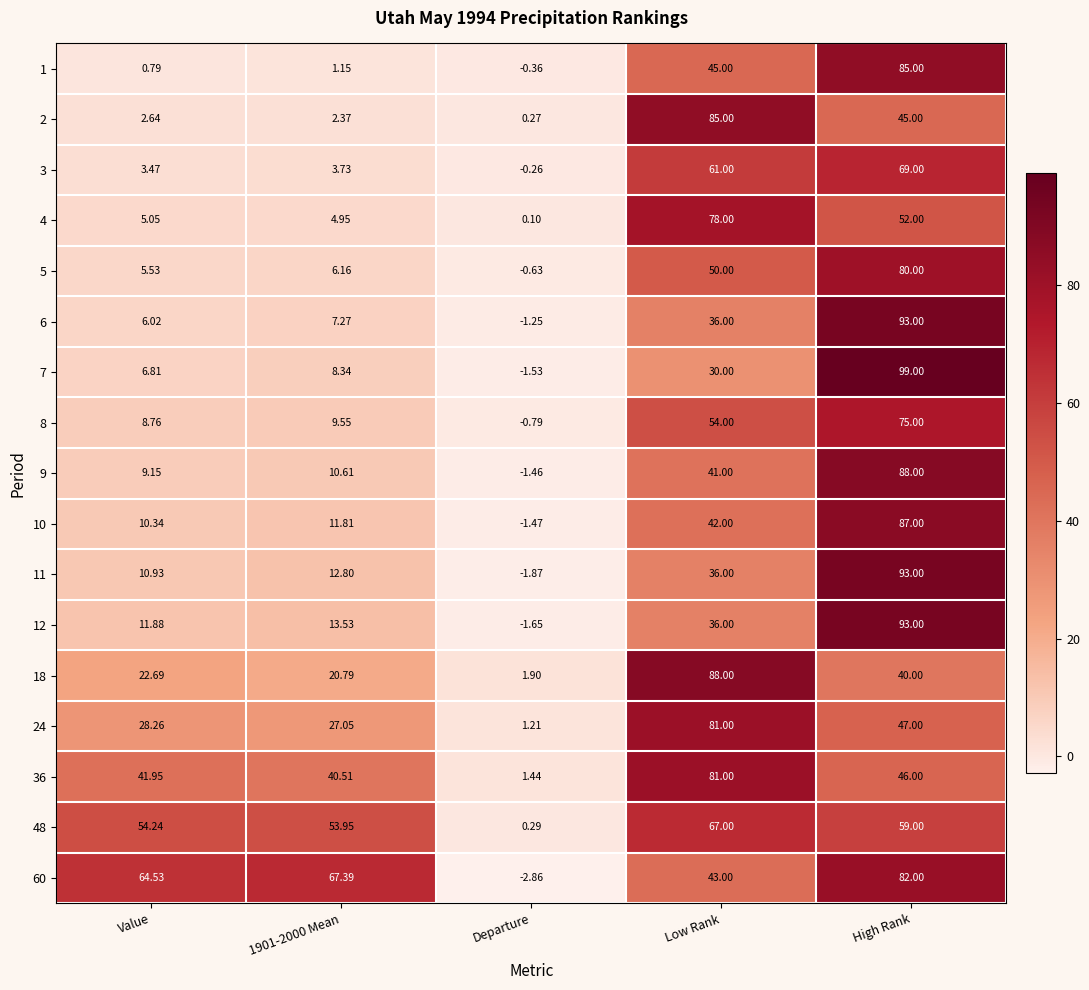

How many categories are shown in the chart?

5